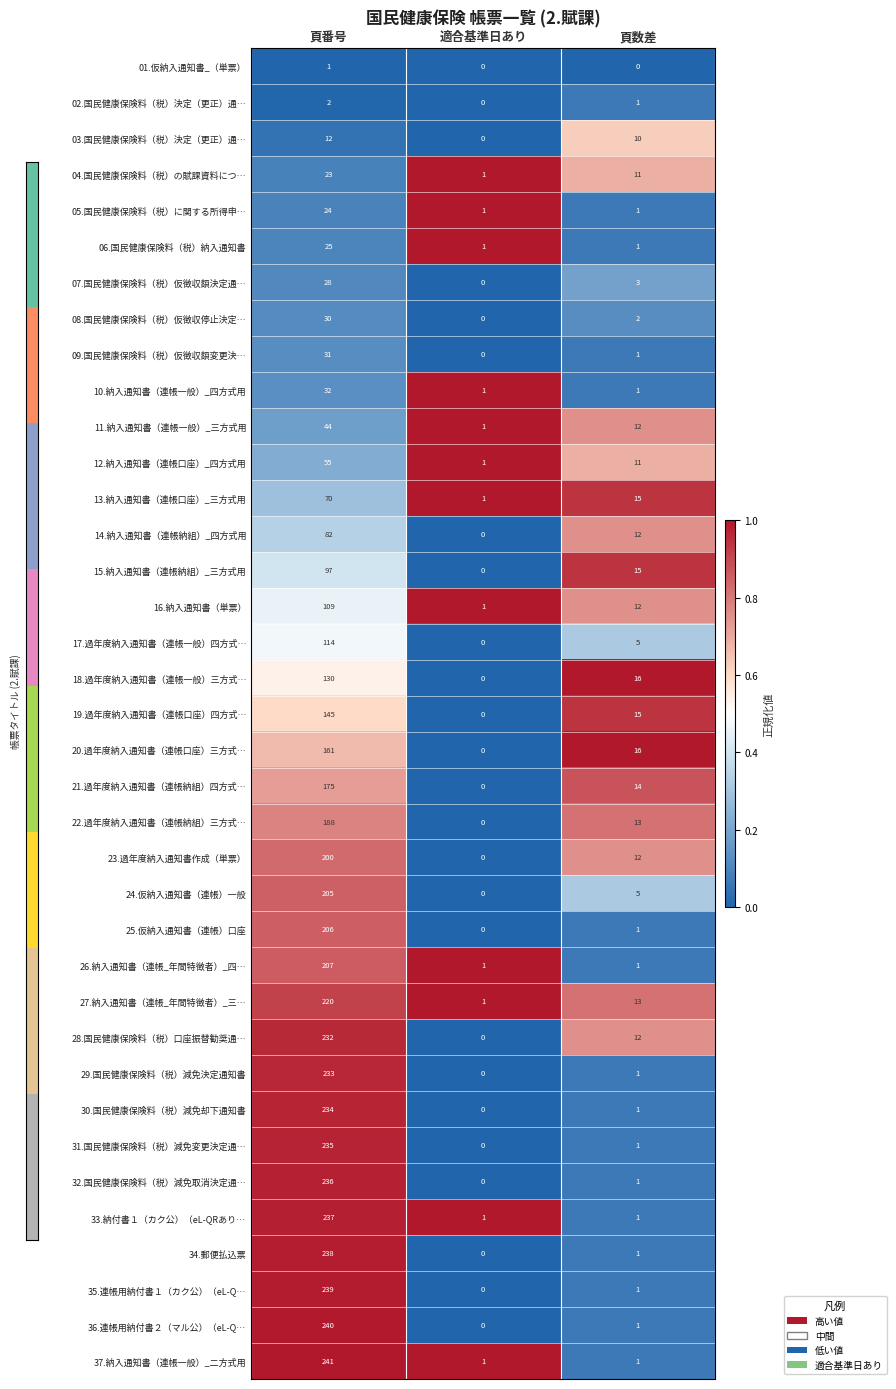

Where does the 12.納入通知書（連帳口座）_四方式用 series first go above 11?

頁番号